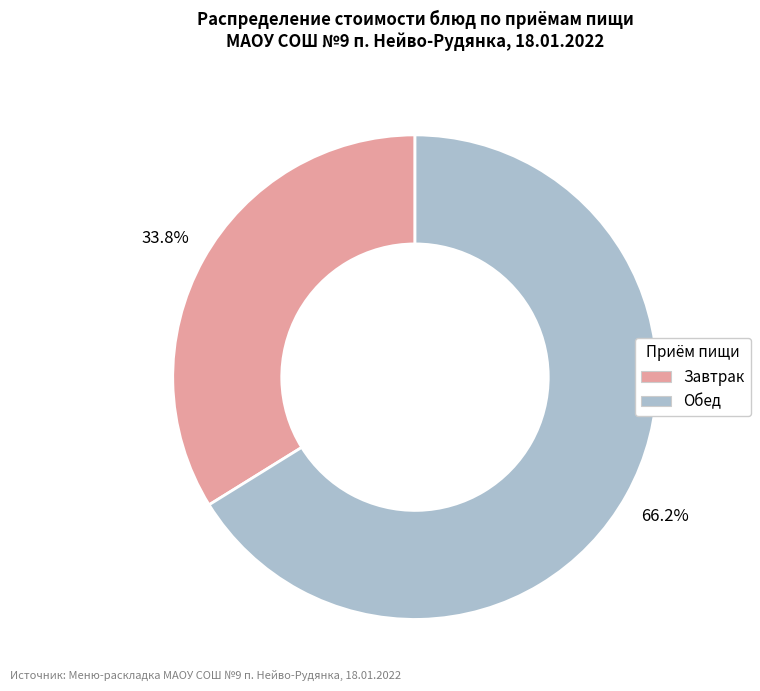

Is there any slice that represents more than half of the pie?

Yes